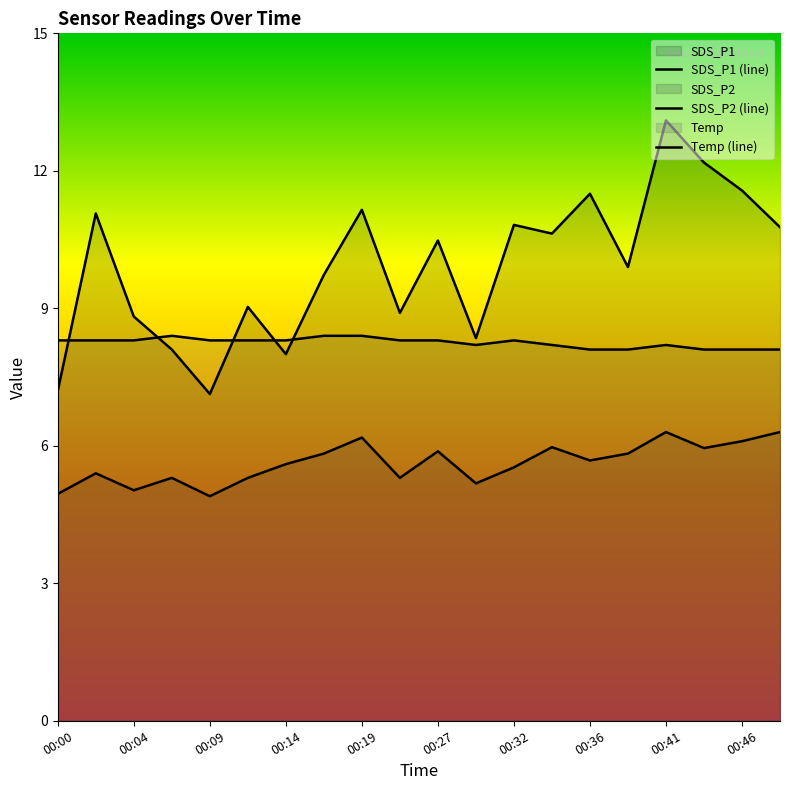

Read the SDS_P2 (line) value at 15.

5.8